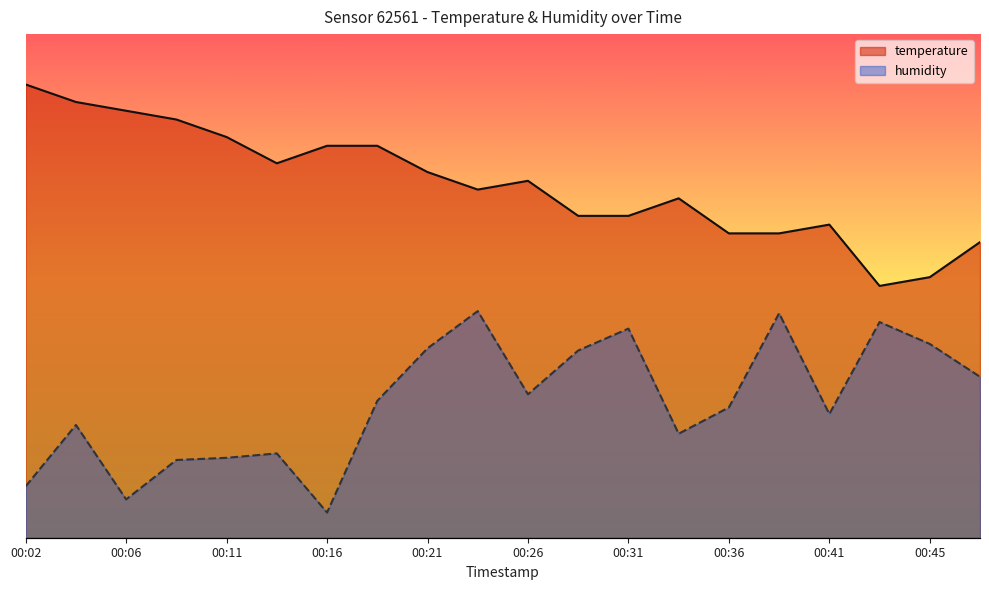

The temperature series shows 0.7 at 00:33. True or false?

True